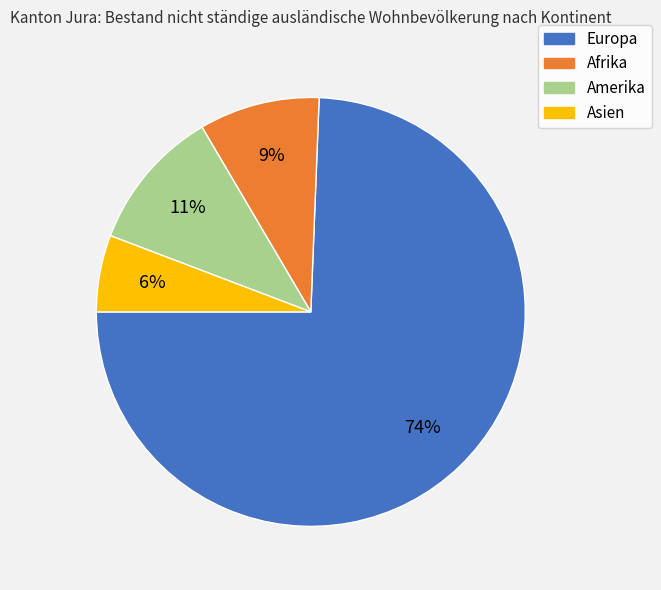

Does any single category account for the majority?

Yes